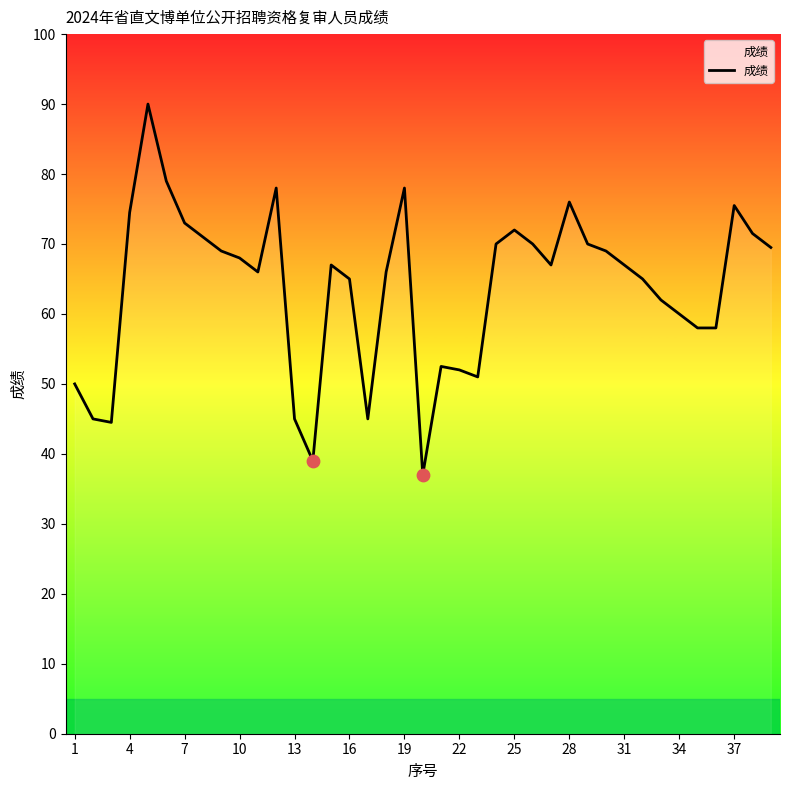

What is the minimum value shown in the chart?

37.0